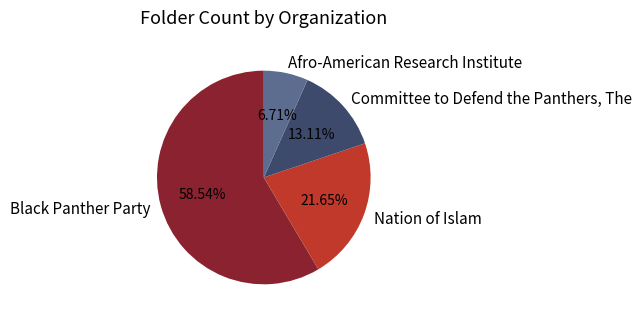

What portion of the pie excludes Black Panther Party?

41.5%